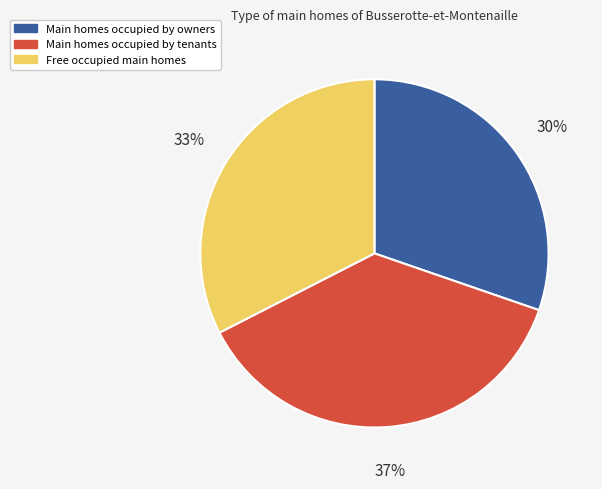

To the nearest percent, what is the difference between the largest and smallest slice percentages?

7%